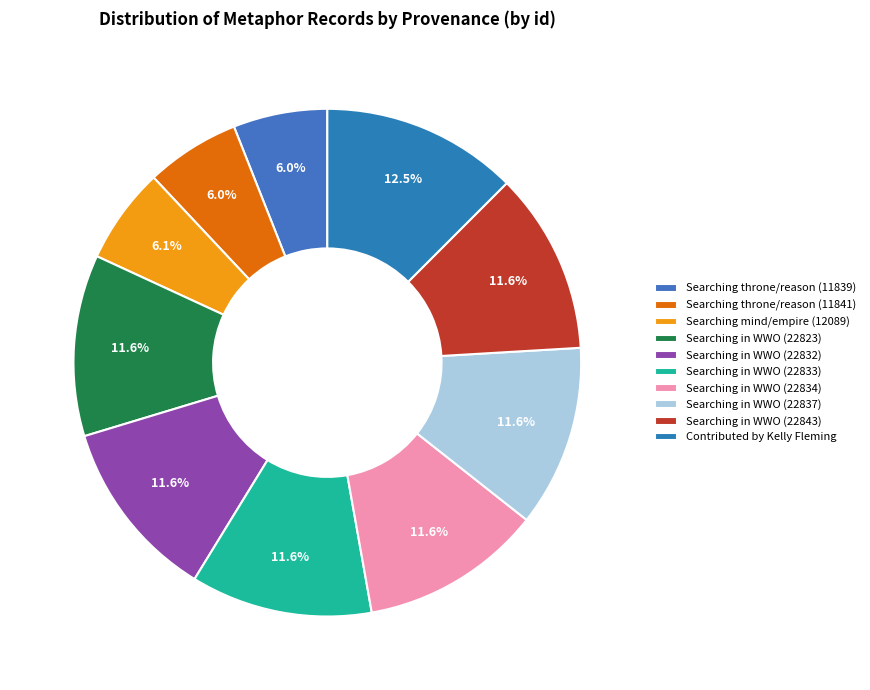

What percentage is the Searching in WWO (22843) slice, to the nearest percent?

12%